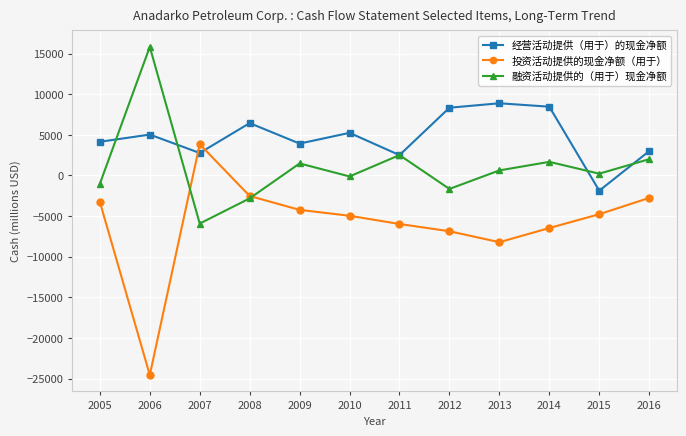

What is the difference between the 经营活动提供（用于）的现金净额 values at 2012 and 2009?

4413